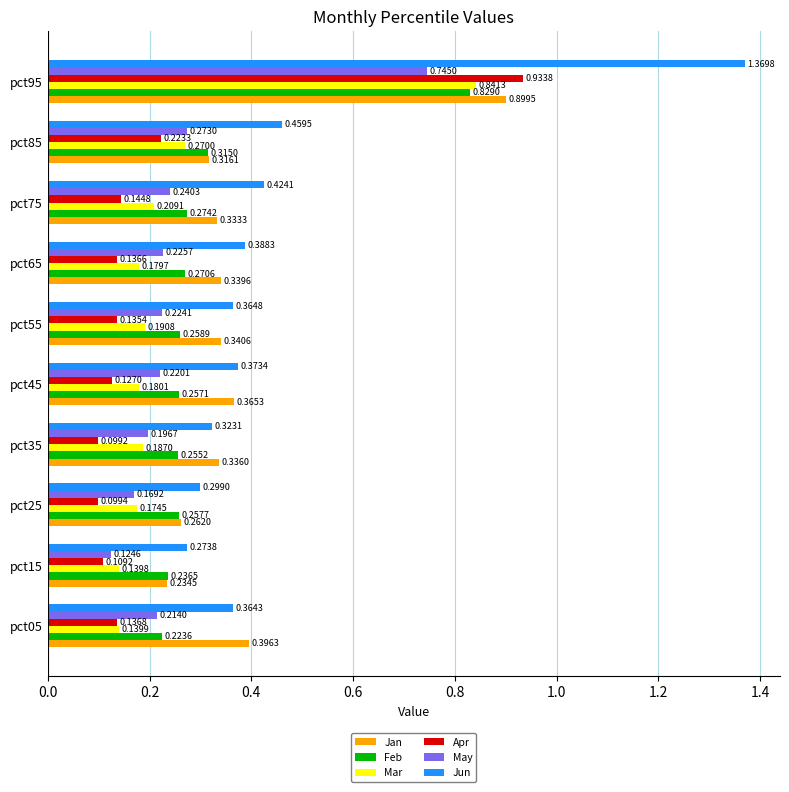

Rank the series by their maximum value, from highest to lowest.

Jun, Apr, Jan, Mar, Feb, May